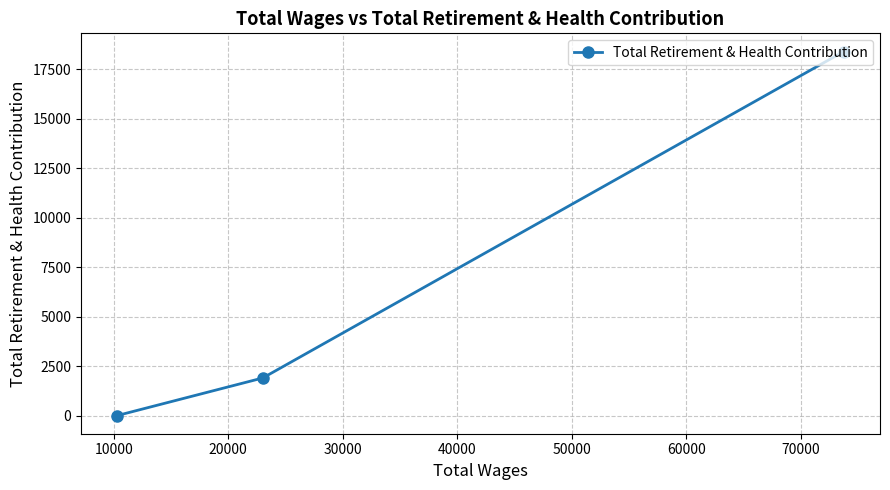

How many lines are shown in the chart?

1